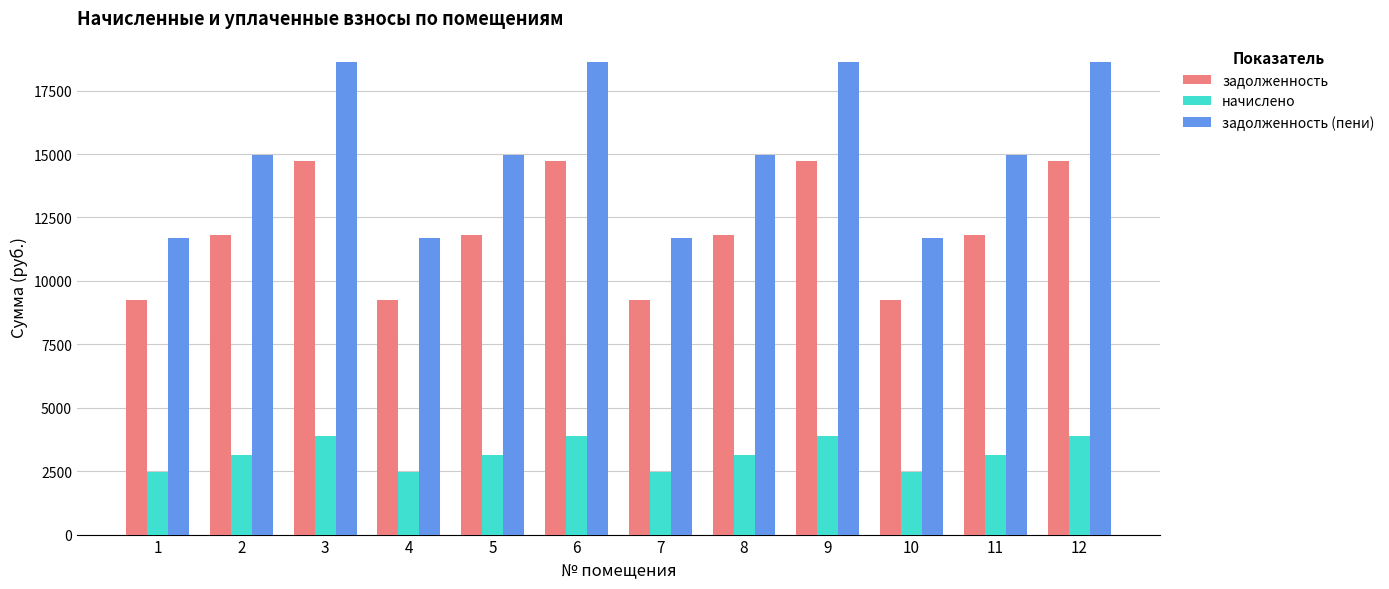

Is it true that задолженность equals 14740.3 at 12?

True